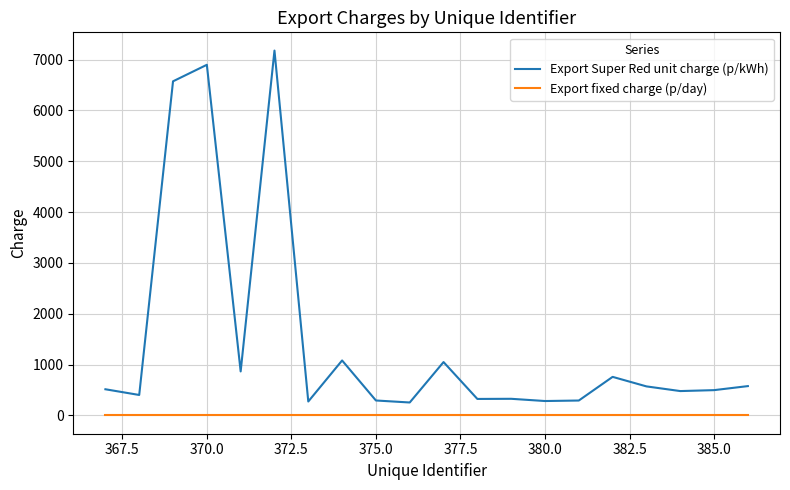

True or false: Export fixed charge (p/day) and Export Super Red unit charge (p/kWh) cross at least once.

False